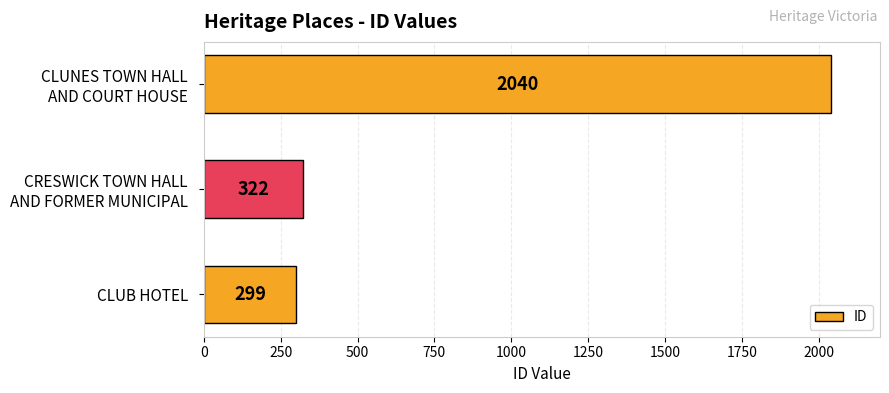

What is the approximate value at CLUB HOTEL, to the nearest 10?

300